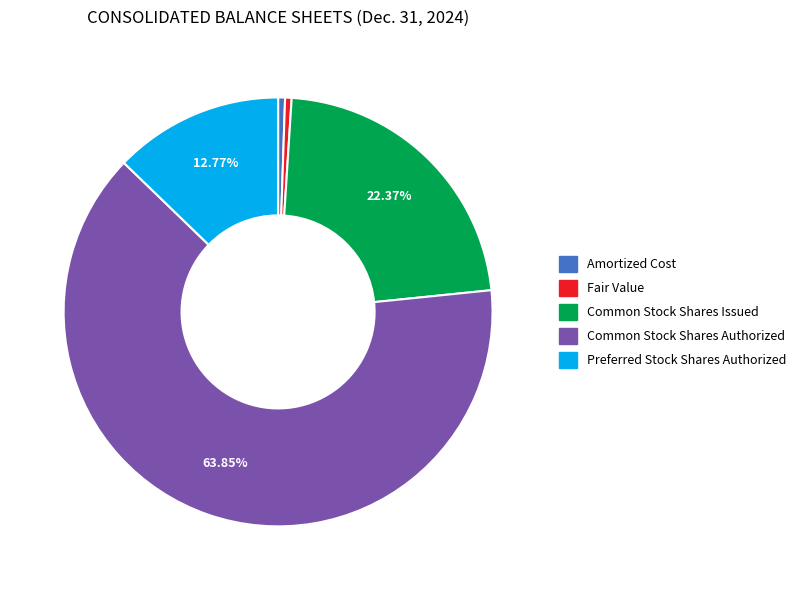

To the nearest percent, what is the difference between the largest and smallest slice percentages?

63%